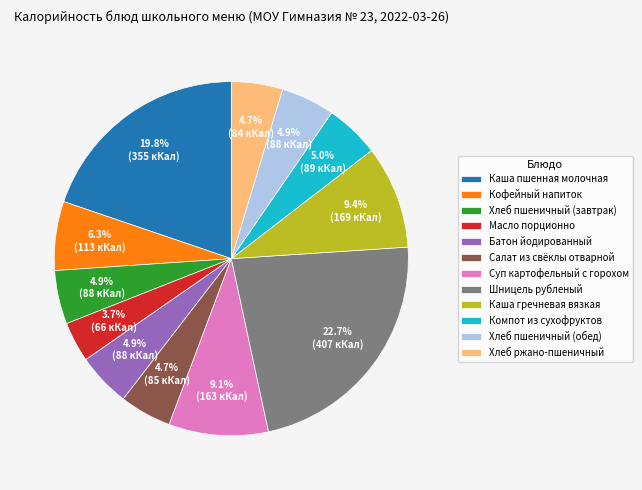

Which has a higher value, Хлеб ржано-пшеничный or Суп картофельный с горохом?

Суп картофельный с горохом